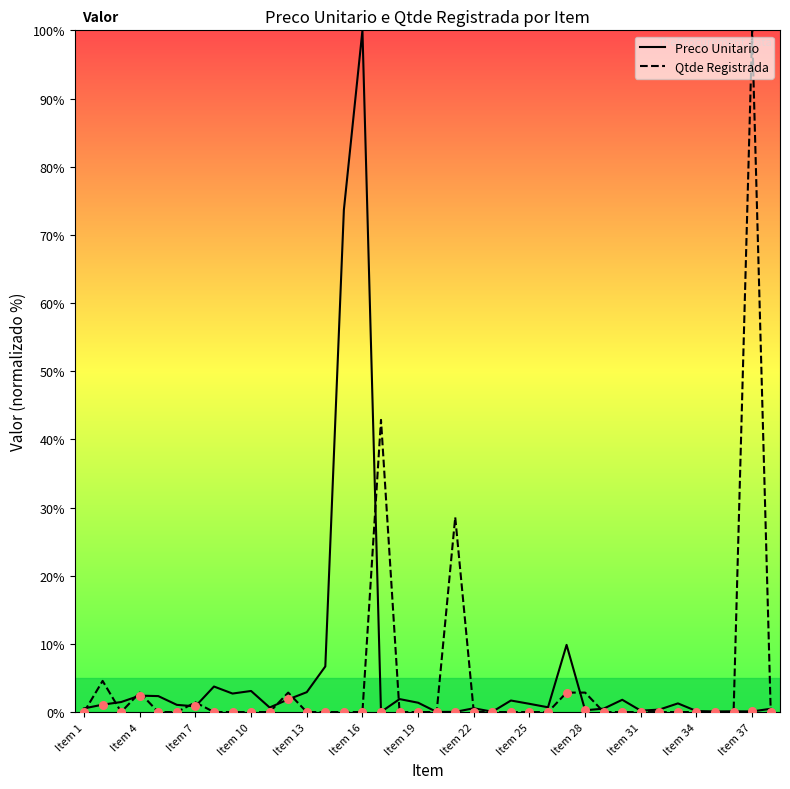

Which series has the largest total across all categories?

Preco Unitario